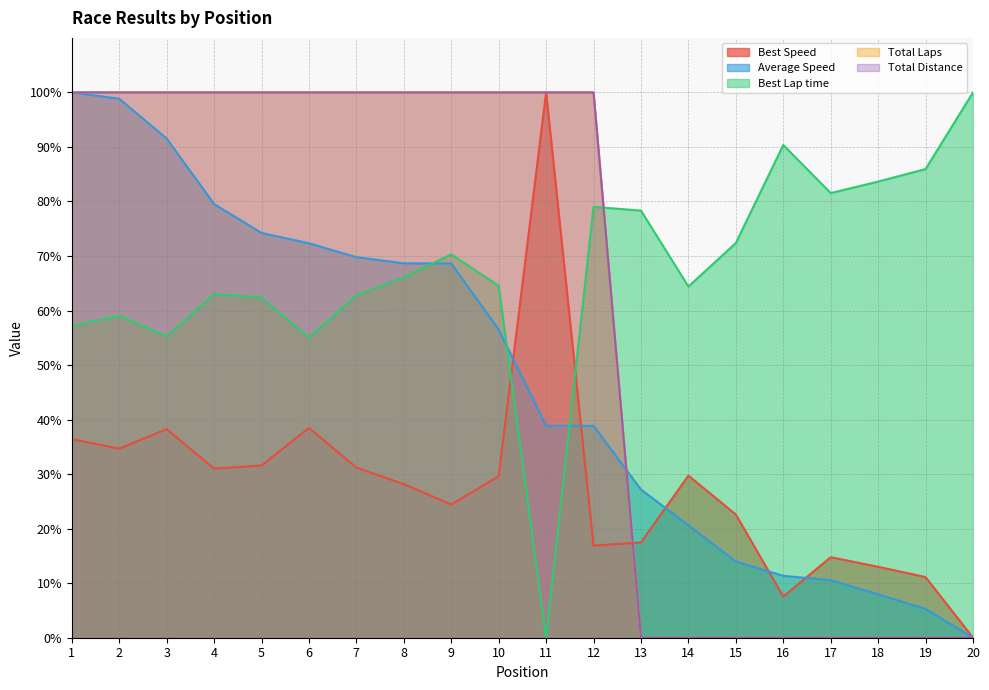

Between which two adjacent categories do Best Speed and Best Lap time first intersect?

10 and 11